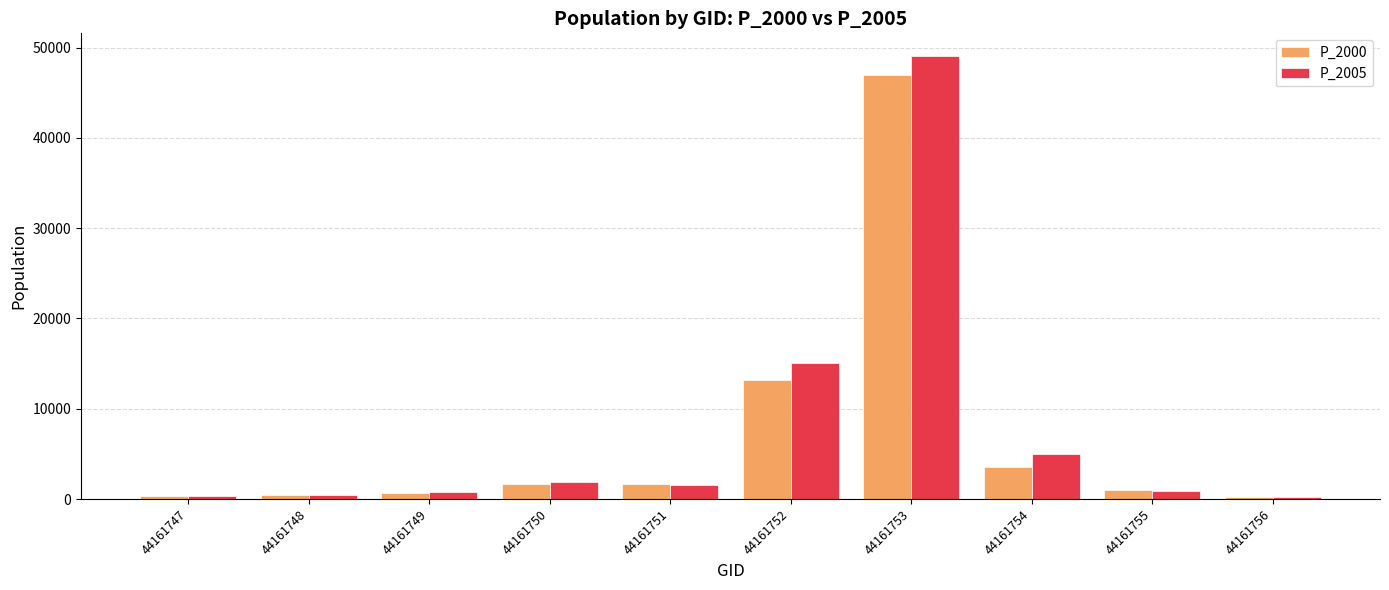

What is the difference between the maximum and minimum values in the P_2000 series?

46734.7